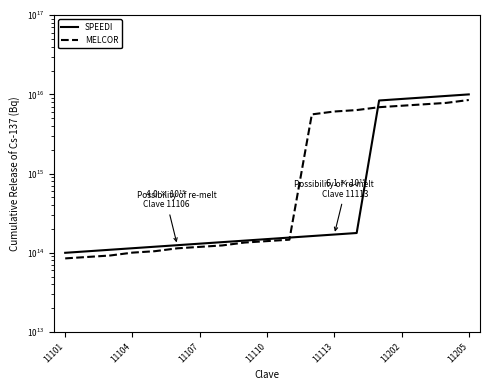

What are all the series names shown in the legend?

SPEEDI, MELCOR